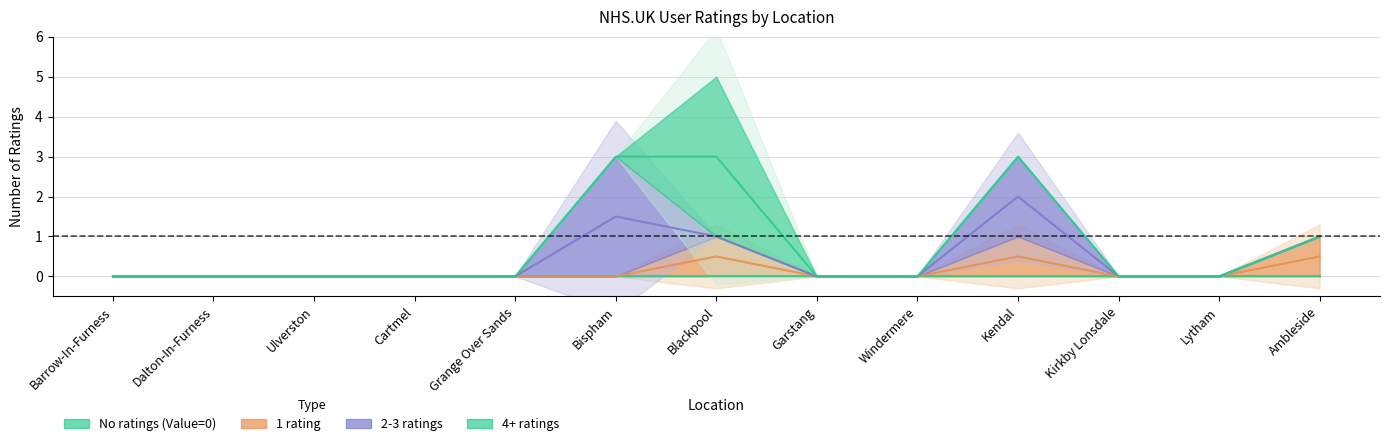

The 1 rating series shows 0 at Lytham. True or false?

True